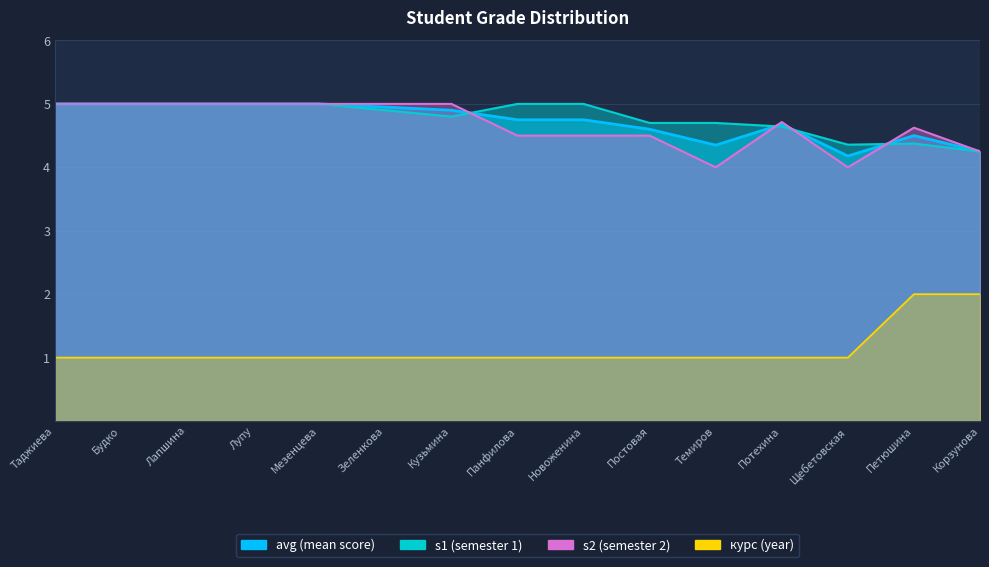

List the labels in order of avg value, smallest first.

Щебетовская, Корзунова, Темиров, Петюшина, Постовая, Потехина, Панфилова, Новоженина, Кузьмина, Зеленкова, Таджиева, Будко, Лапшина, Лупу, Мезенцева